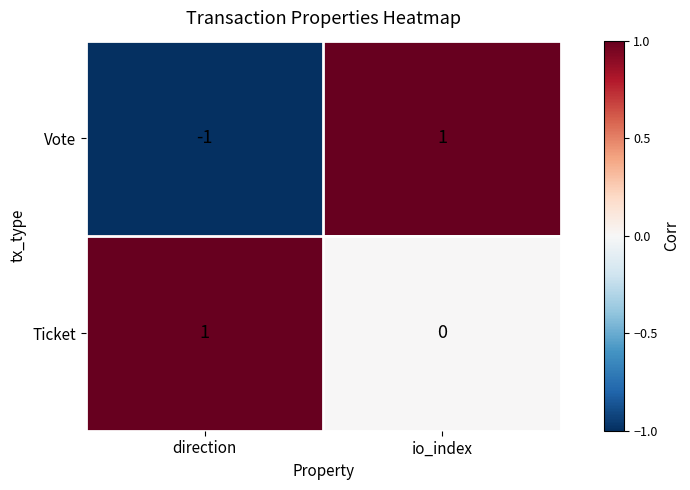

What is the greatest value displayed?

1